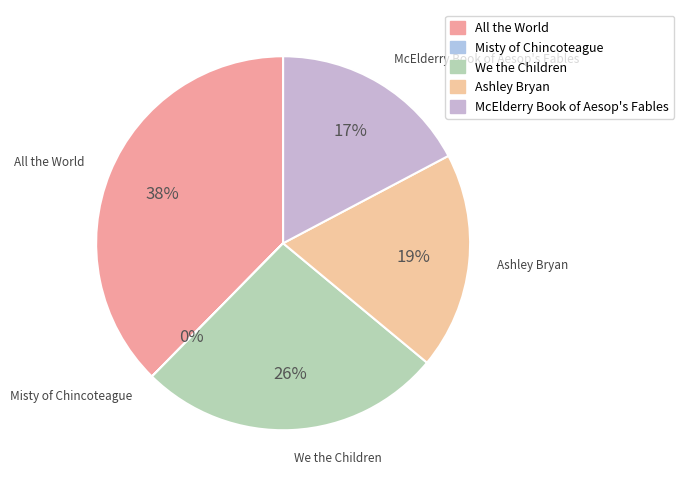

What percentage do We the Children and Misty of Chincoteague together represent?

26.4%